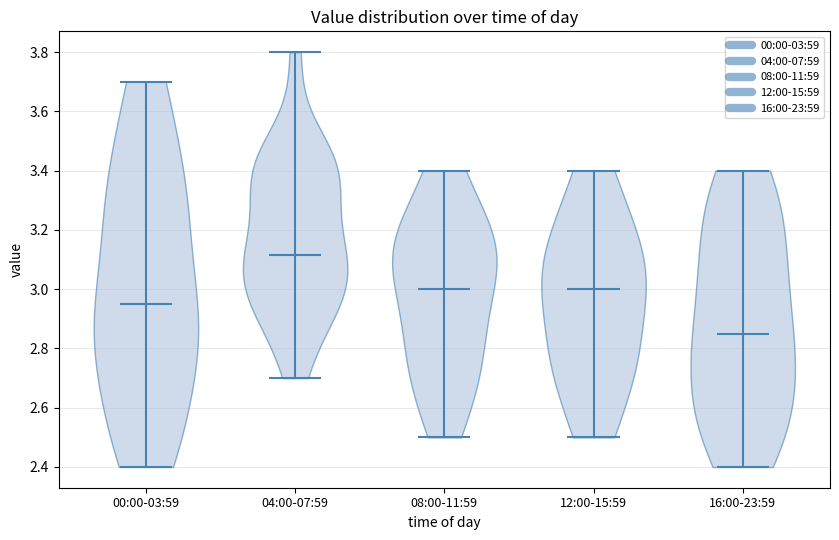

Which violin has the highest median line?

04:00-07:59